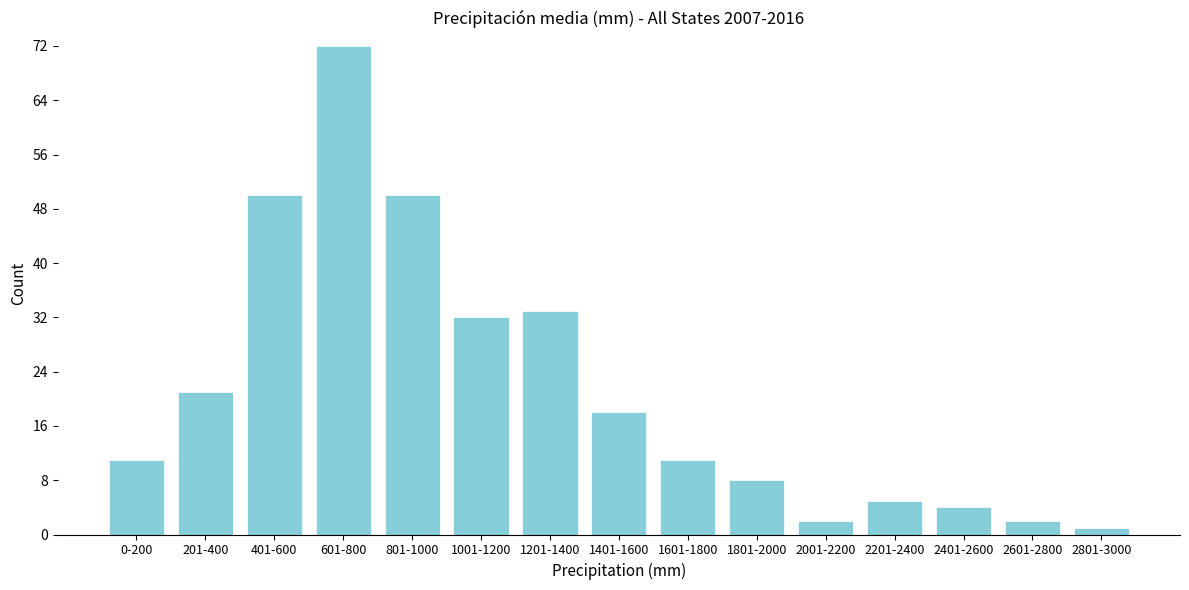

Reading left to right, transcribe all the data shown in this chart.

11	21	50	72	50	32	33	18	11	8	2	5	4	2	1